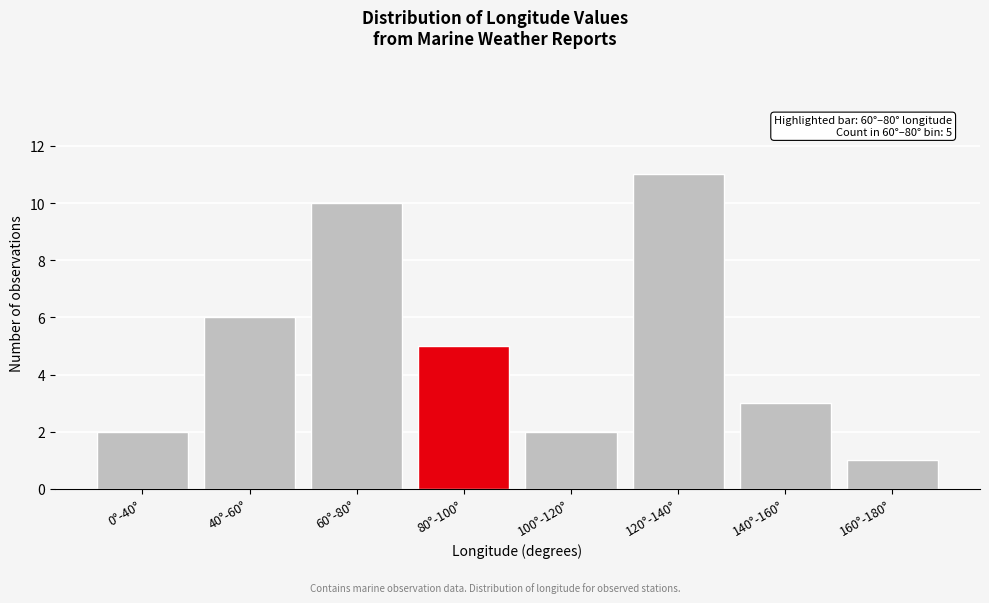

Reading right to left, what are all the values shown in this chart?

1	3	11	2	5	10	6	2